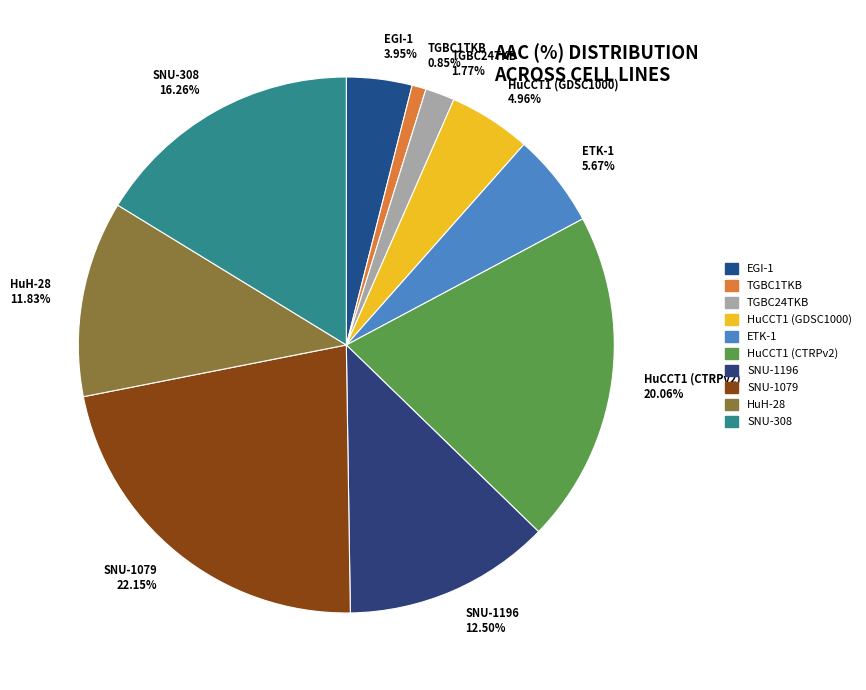

To the nearest percent, what is the average slice percentage?

10%